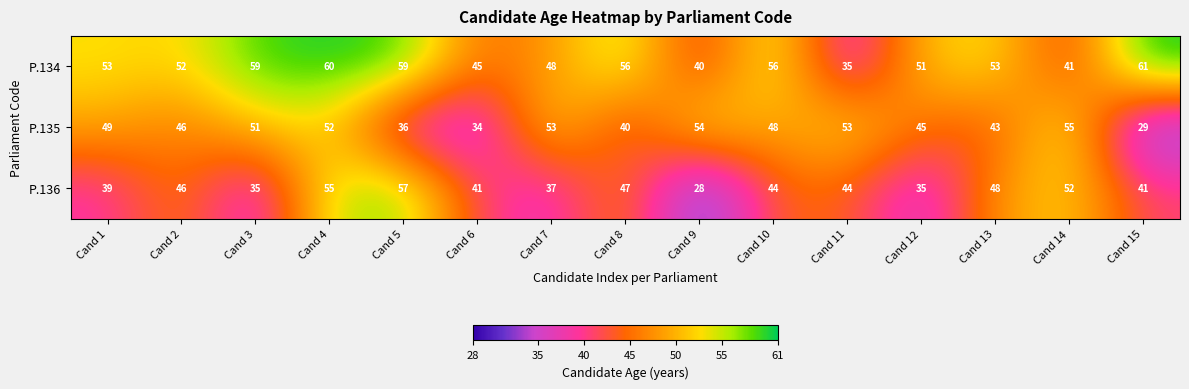

What is the approximate value of P.136 at Cand 9, to the nearest 5?

30